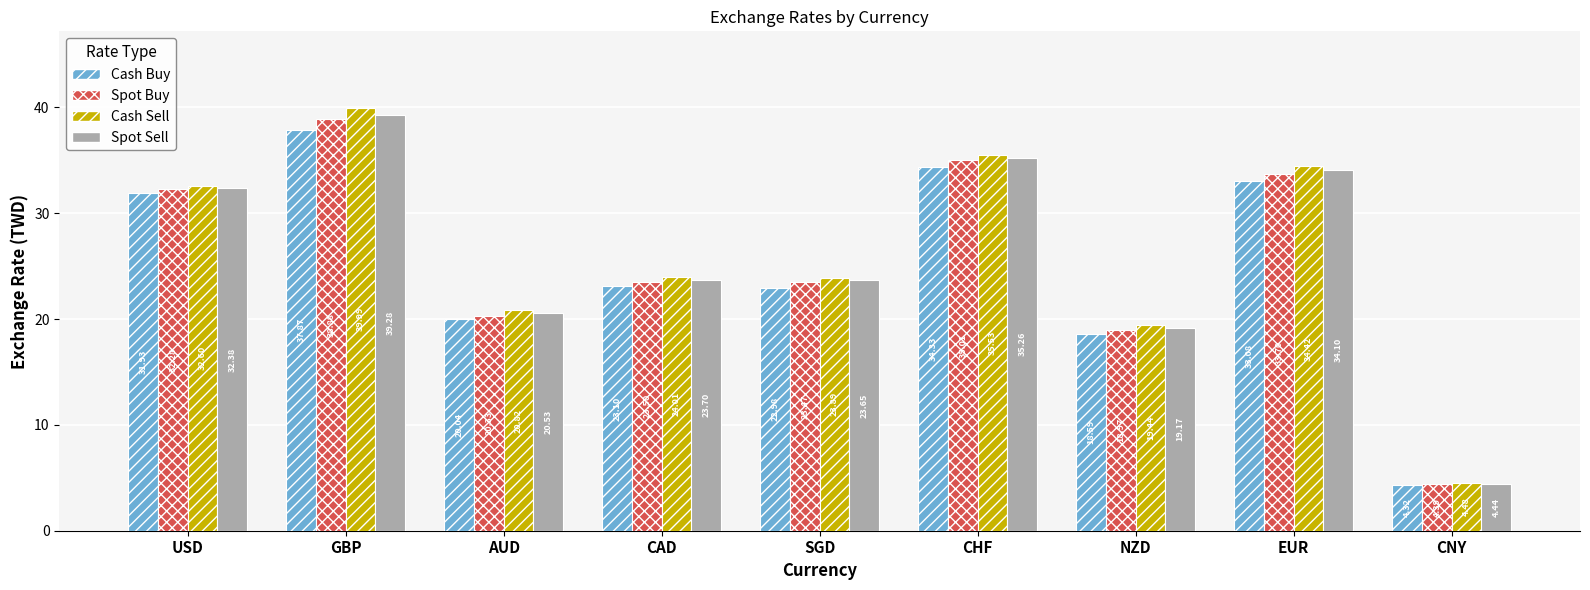

What are all the series names shown in the legend?

Cash Buy, Spot Buy, Cash Sell, Spot Sell